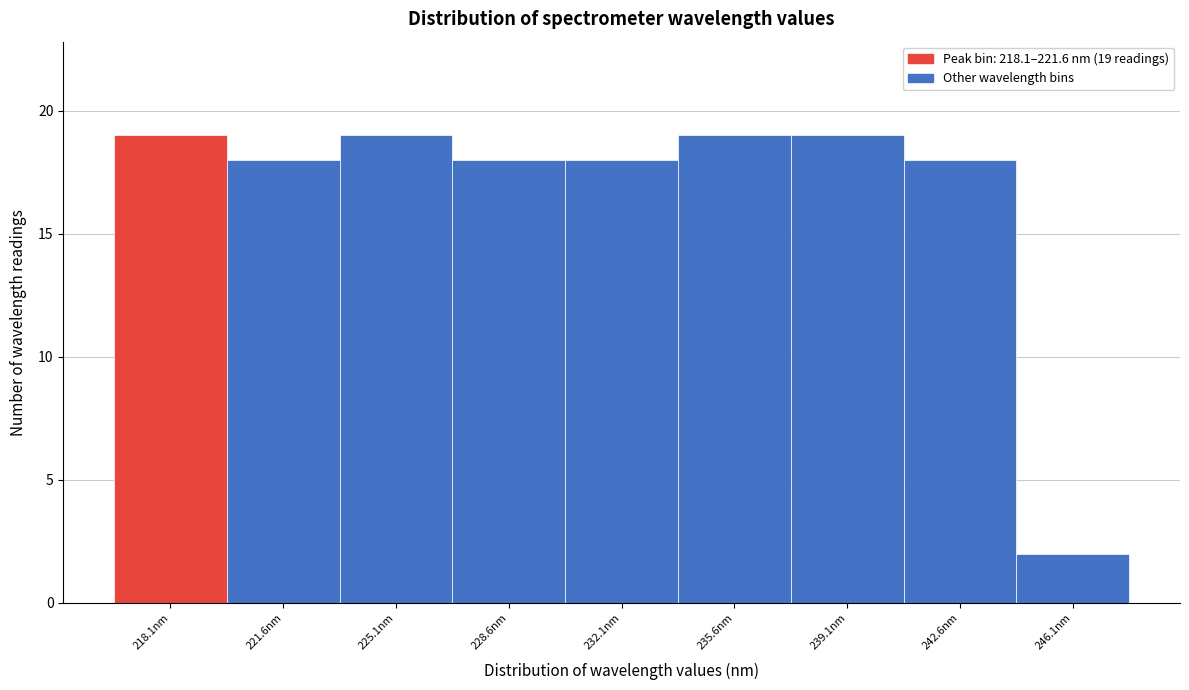

Reading left to right, transcribe all the data shown in this chart.

218.1nm=19	221.6nm=18	225.1nm=19	228.6nm=18	232.1nm=18	235.6nm=19	239.1nm=19	242.6nm=18	246.1nm=2